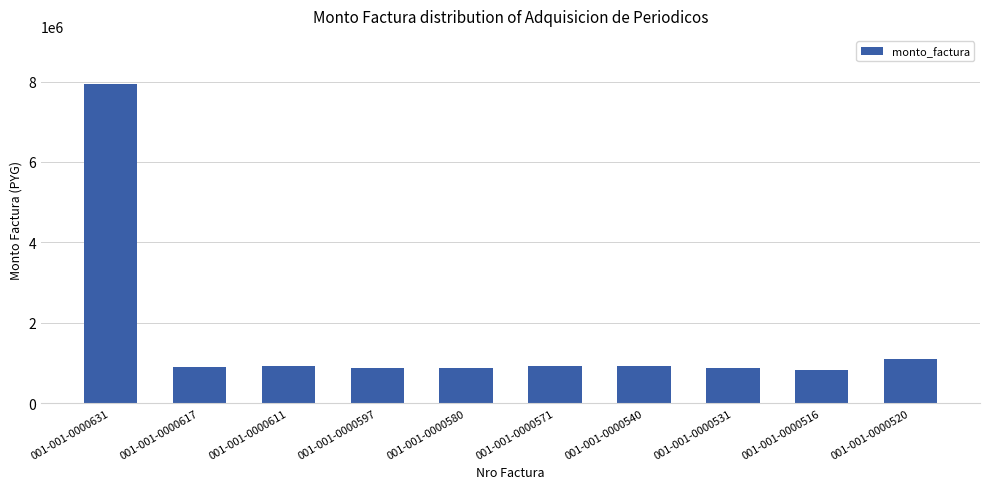

At which label does the data first exceed 912600?

001-001-0000631